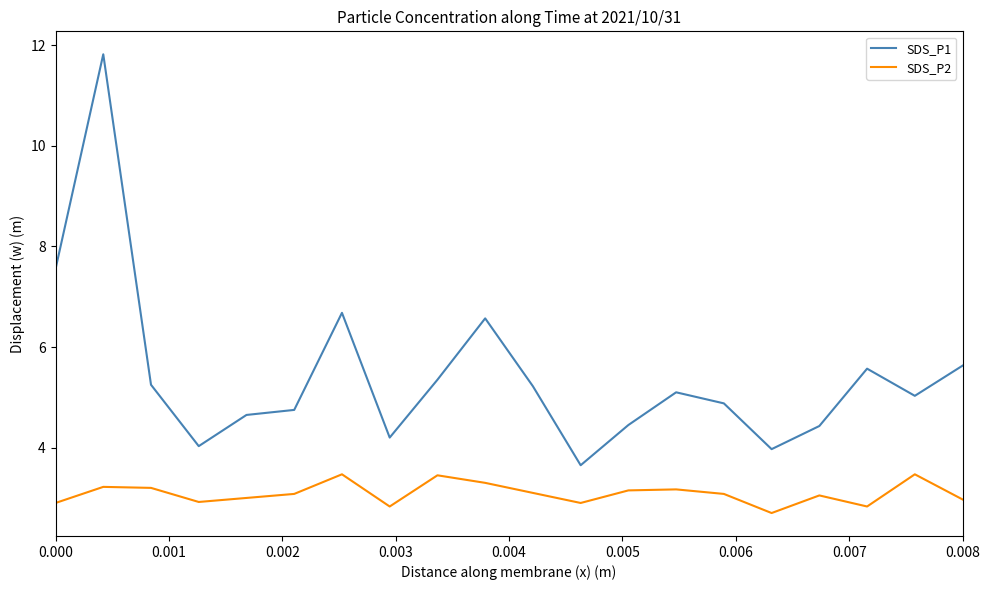

Rank the series by their average value, from highest to lowest.

SDS_P1, SDS_P2